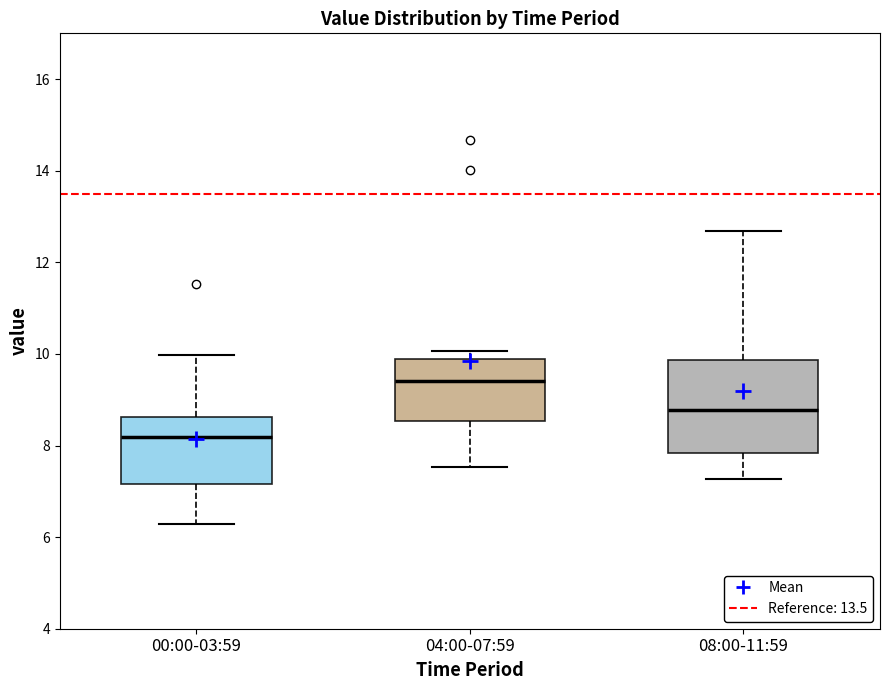

Comparing the boxes themselves (not the whiskers), which one is the tallest?

08:00-11:59